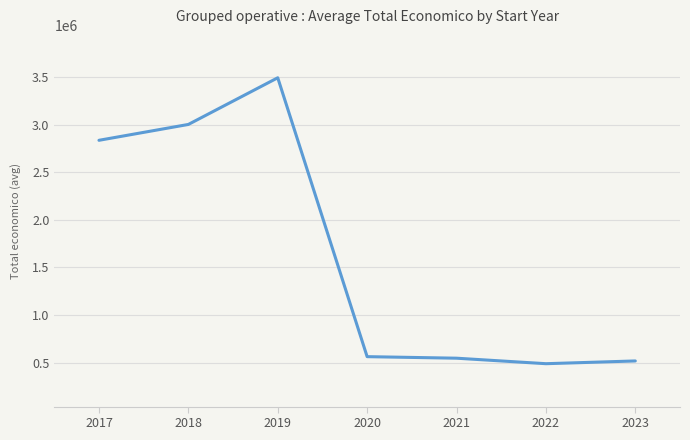

What is the difference between the values at 2017 and 2022?

2348816.3